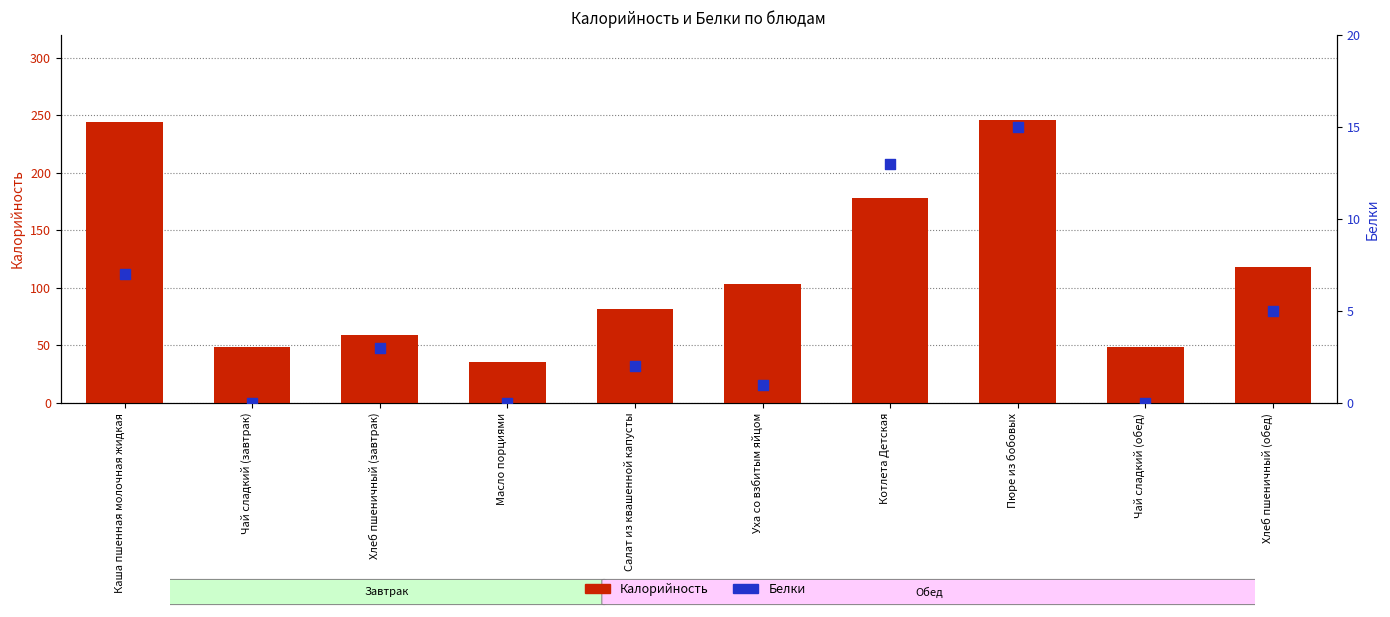

What is the total value across all series at Каша пшенная молочная жидкая?

251